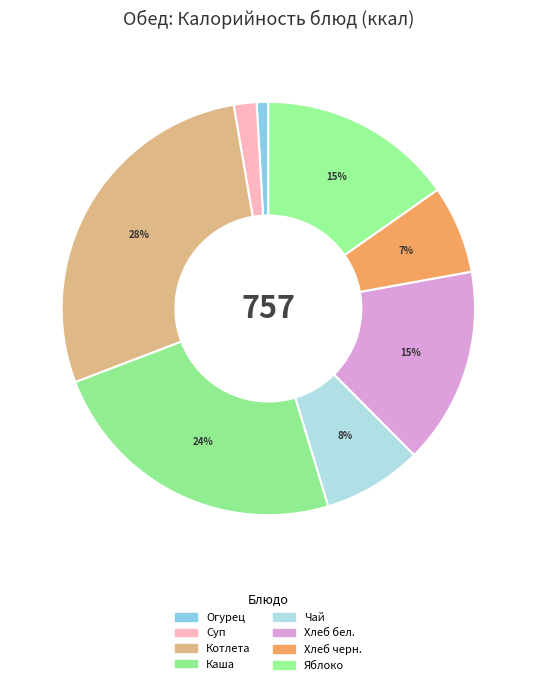

To the nearest percent, what is the average slice percentage?

12%